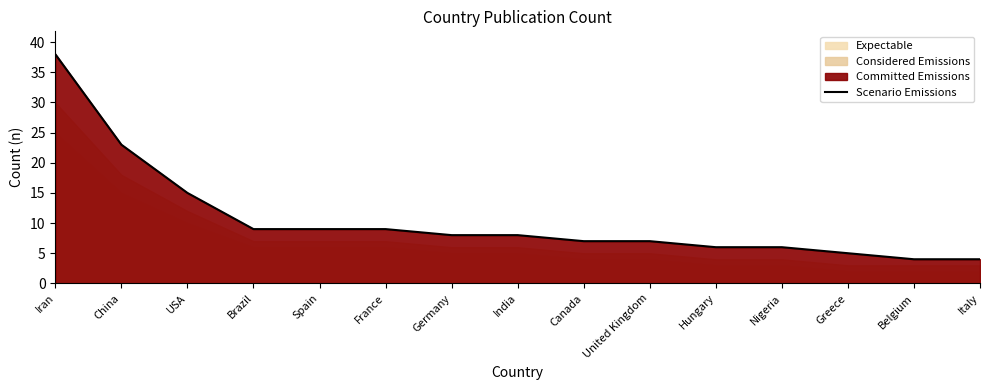

Reading right to left, extract all data points from this chart.

4	4	5	6	6	7	7	8	8	9	9	9	15	23	38